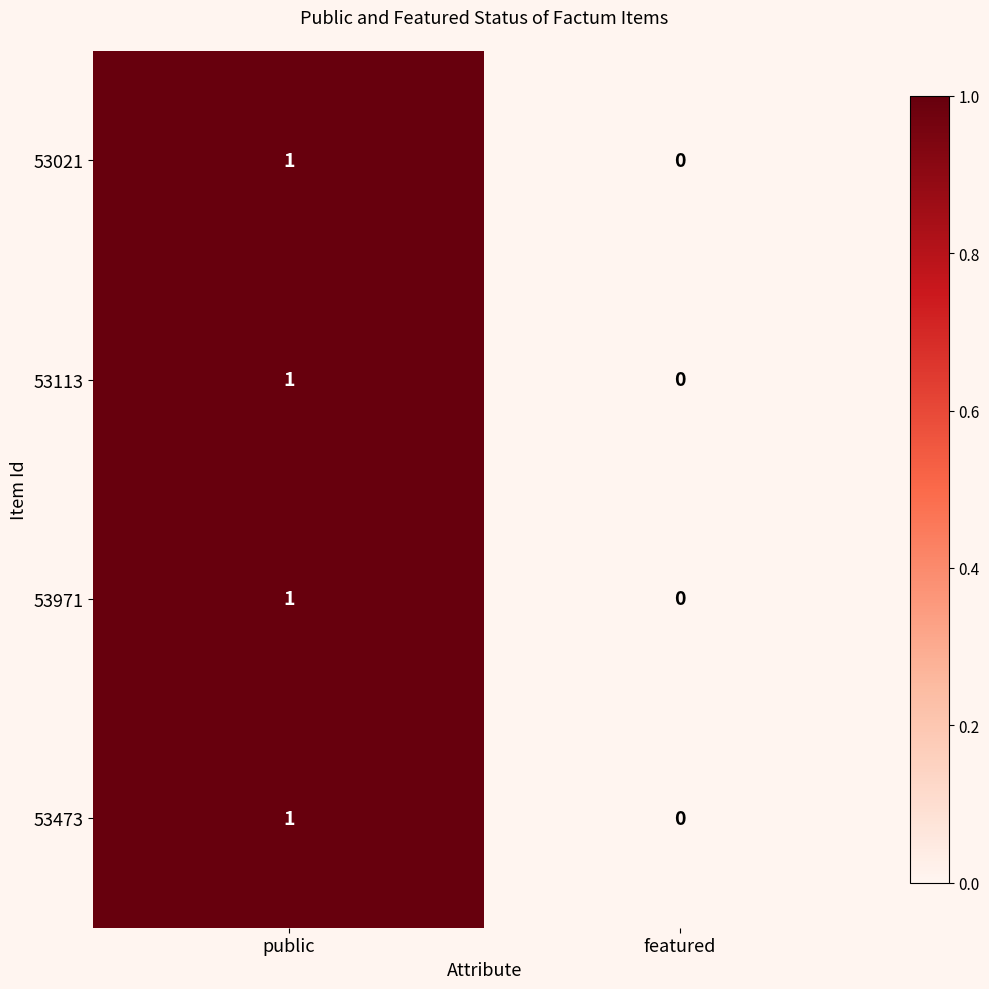

Reading left to right, extract all data points from this chart.

53021: 1	0
53113: 1	0
53971: 1	0
53473: 1	0